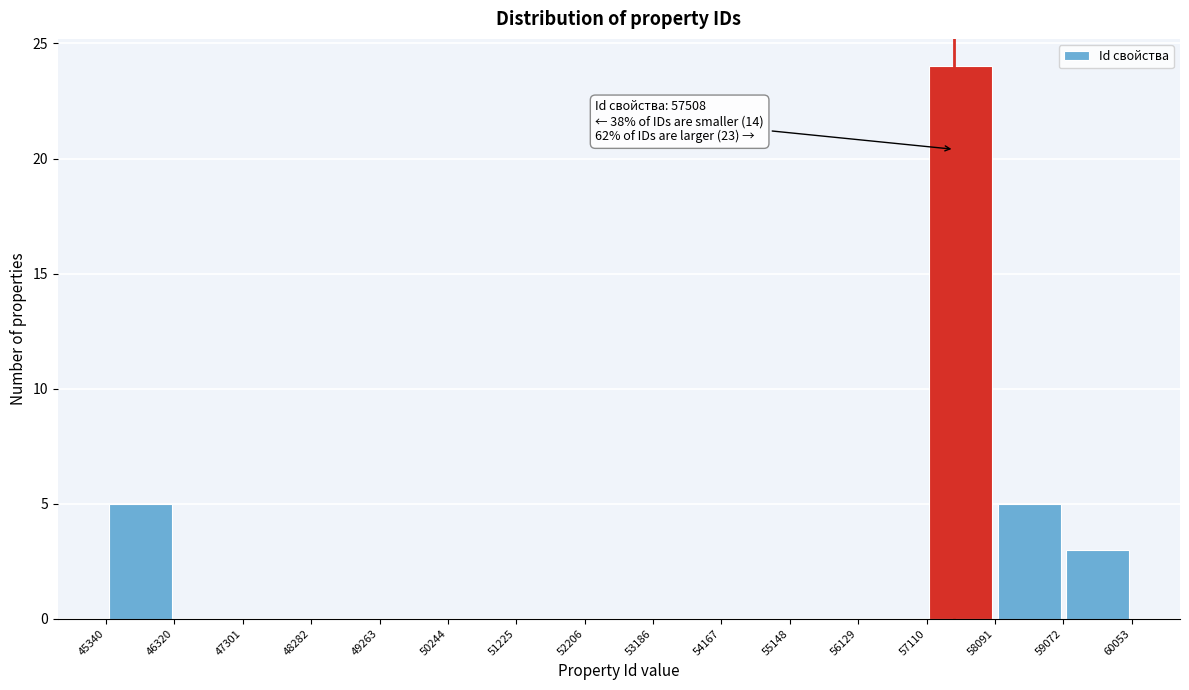

Which range on the x-axis has the tallest bar?

57110 to 58091